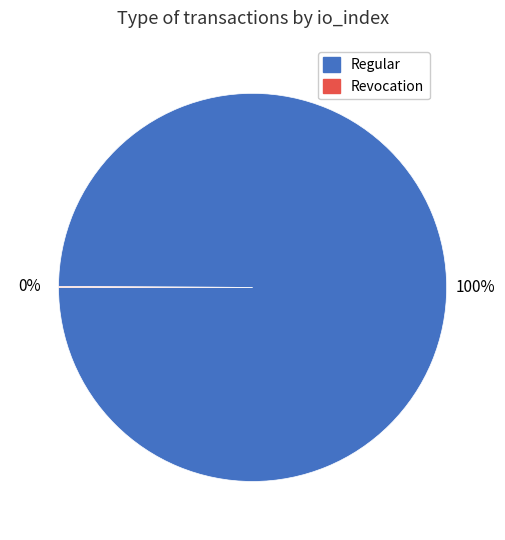

Is there any slice that represents more than half of the pie?

Yes